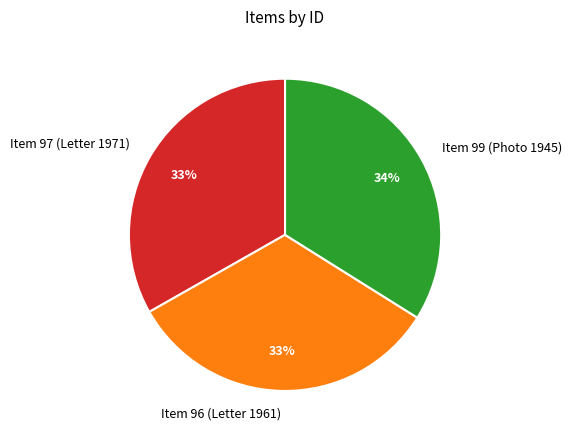

What is the ratio of the value at Item 97 (Letter 1971) to the value at Item 96 (Letter 1961)?

1.0